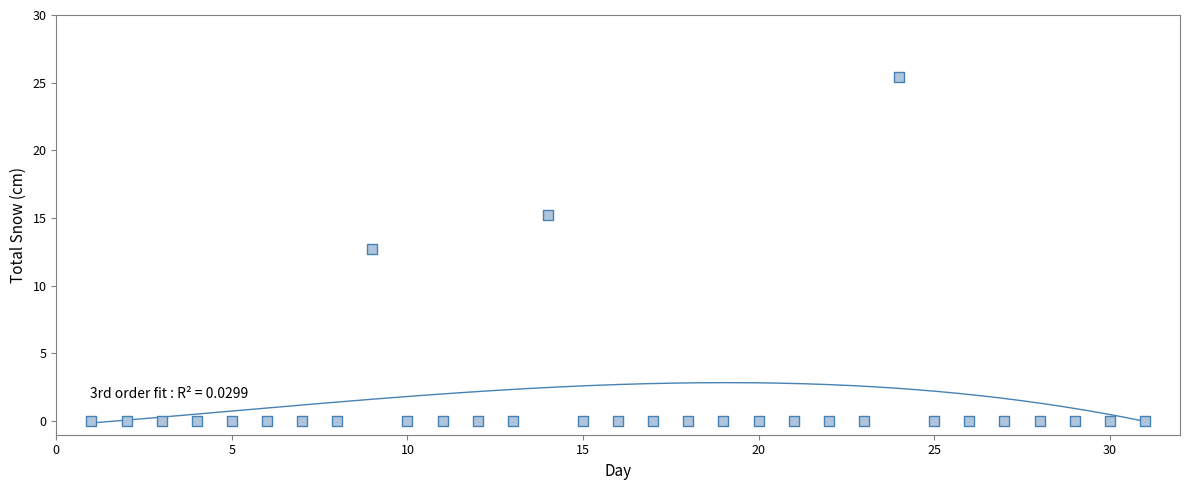

What Y value in the scatter plot is closest to 12?

12.7